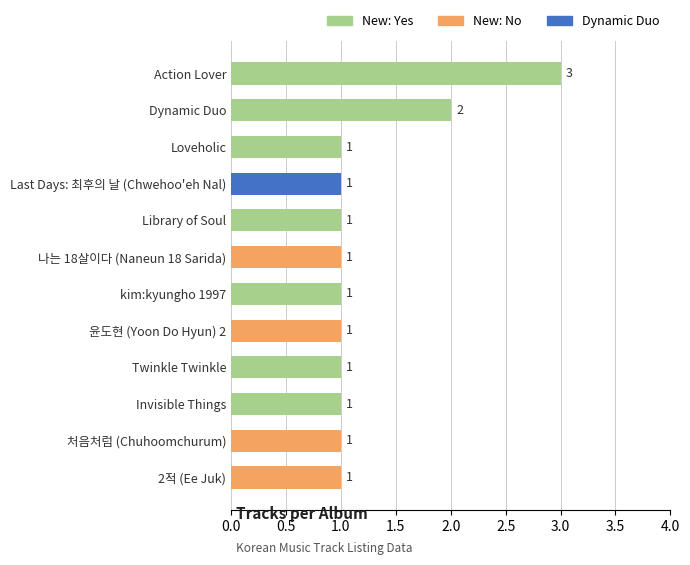

Reading bottom to top, extract all data points from this chart.

1	1	1	1	1	1	1	1	1	1	2	3